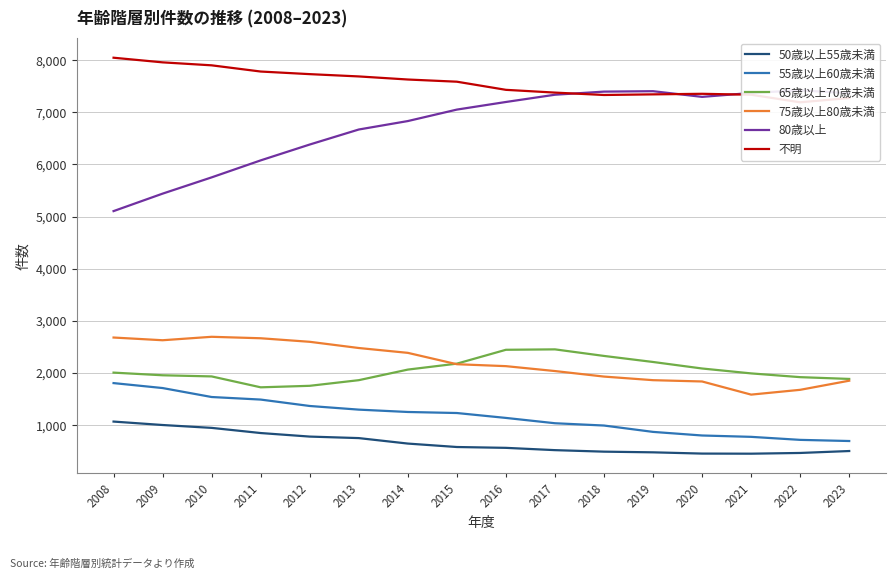

Which series has the largest range (max minus min)?

80歳以上